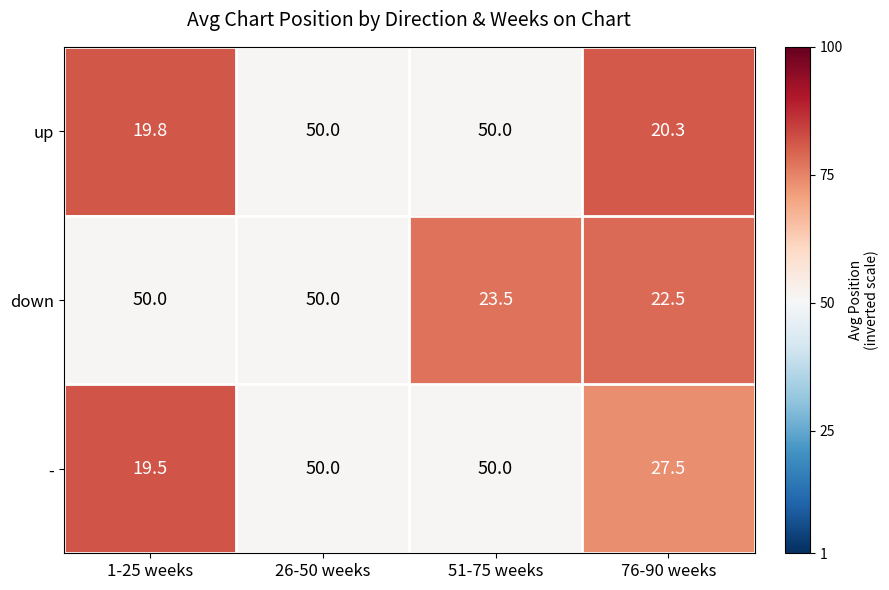

Reading left to right, transcribe all the data shown in this chart.

up: 19.8	50.0	50.0	20.3
down: 50.0	50.0	23.5	22.5
-: 19.5	50.0	50.0	27.5